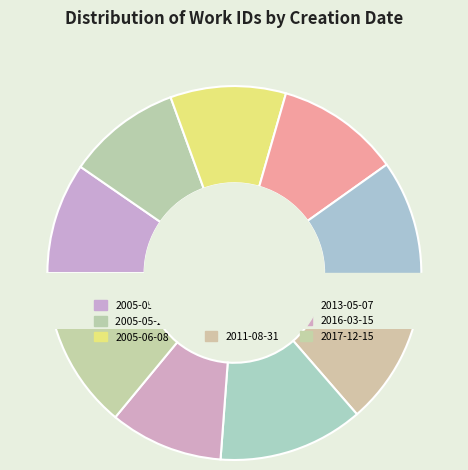

How many slices are in this pie chart?

9